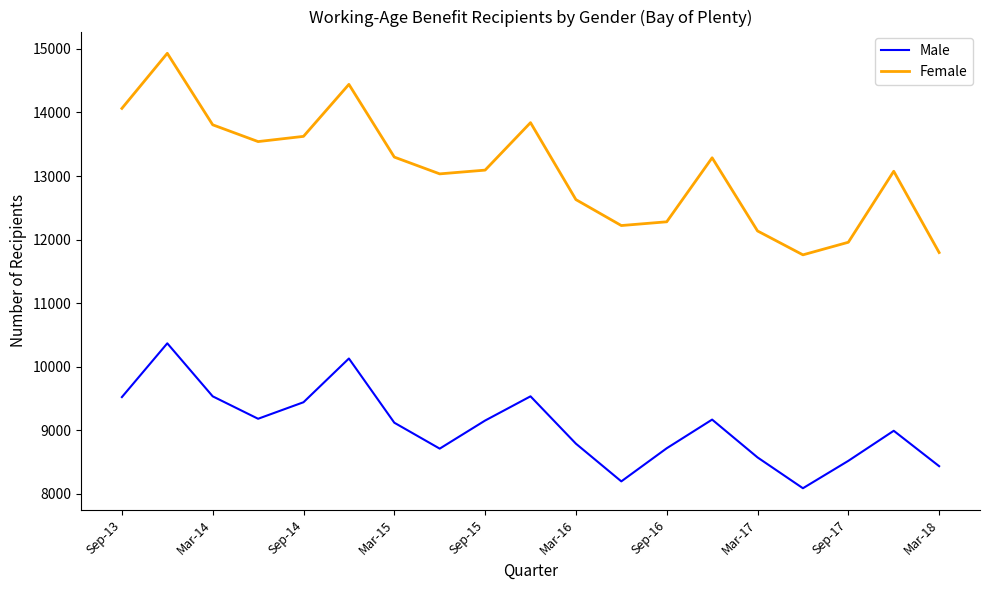

True or false: Male and Female intersect in this chart.

False